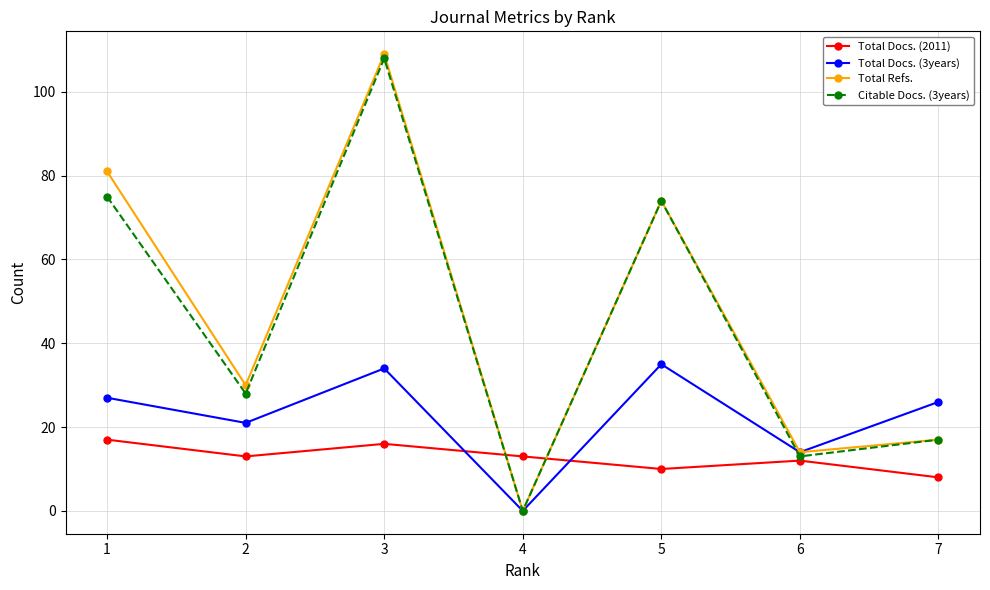

What is the difference between the maximum and minimum values in the Total Refs. series?

109